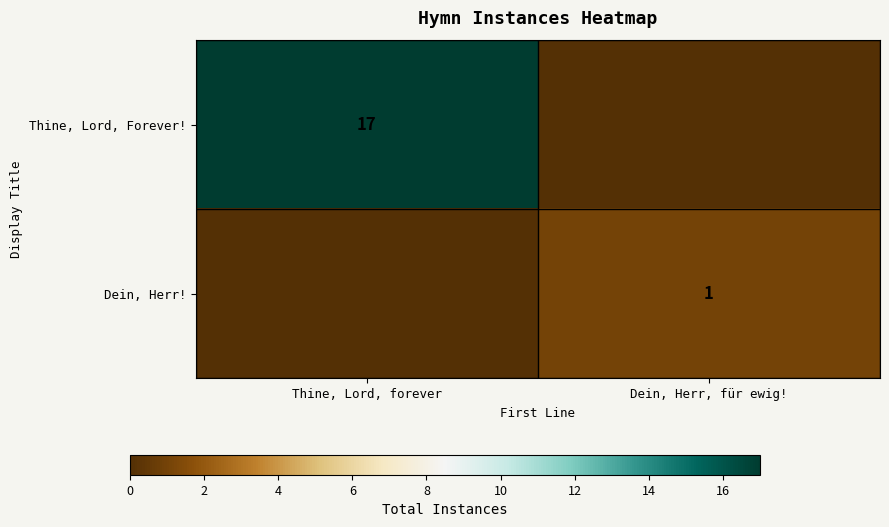

The Thine, Lord, Forever! series shows 29 at Thine, Lord, forever. True or false?

False